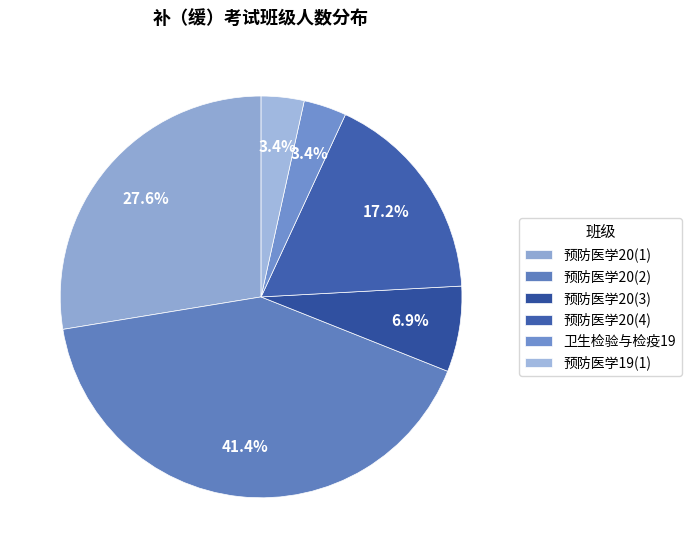

Which slice is the largest?

预防医学20(2)